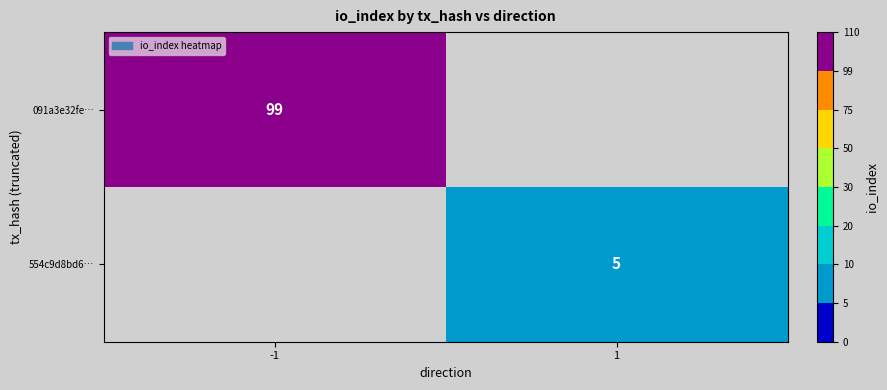

Is it true that 554c9d8bd6… equals 5 at 1?

True